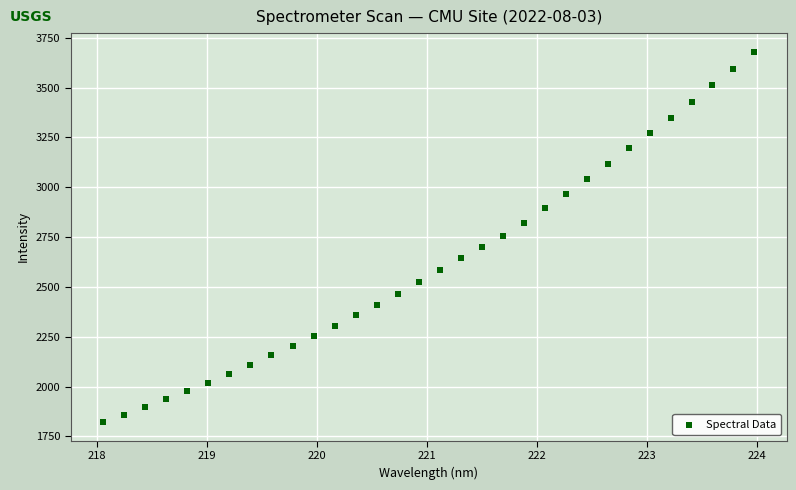

What is the range of X values (max minus min)?

5.9